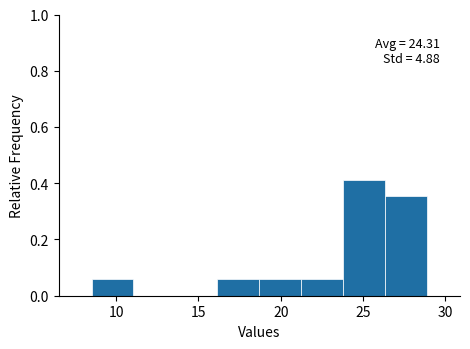

Over which range of the x-axis is the bar tallest?

23.80 to 26.35